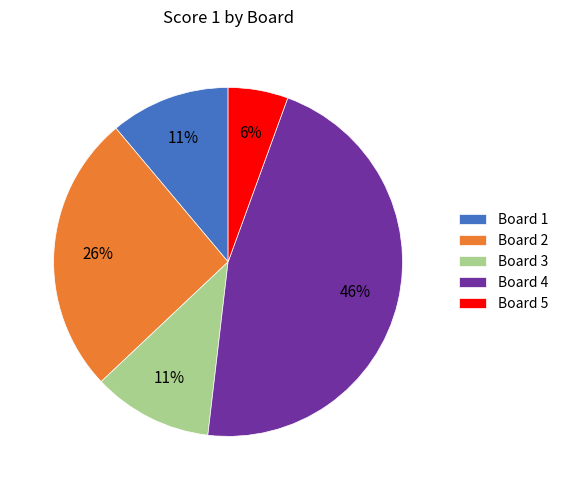

Which category has the biggest portion of the pie?

Board 4